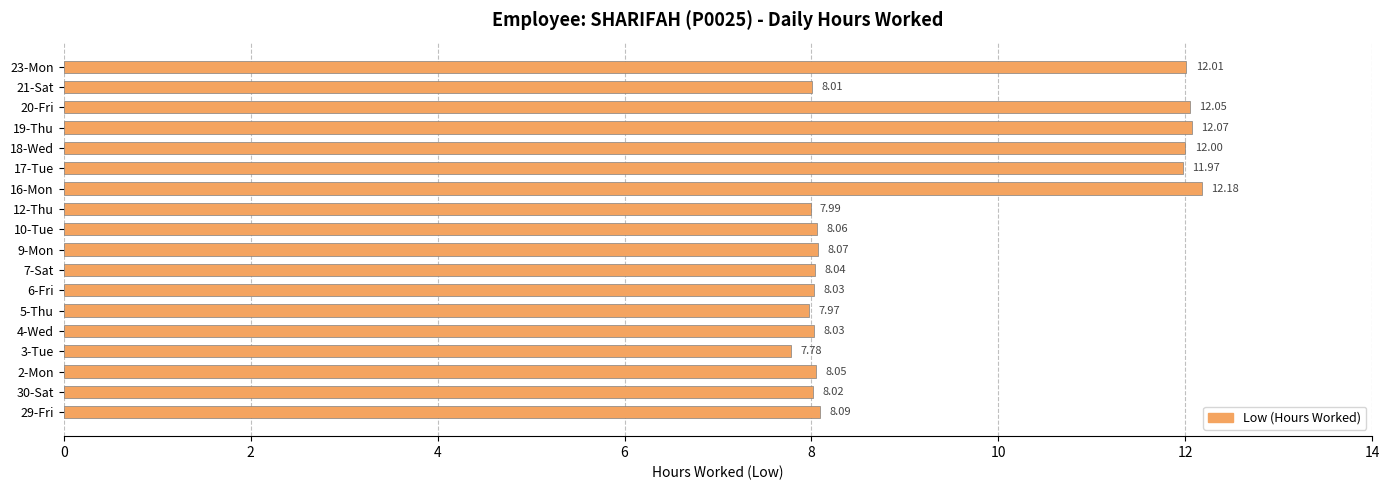

Between 21-Sat and 19-Thu, which is larger?

19-Thu